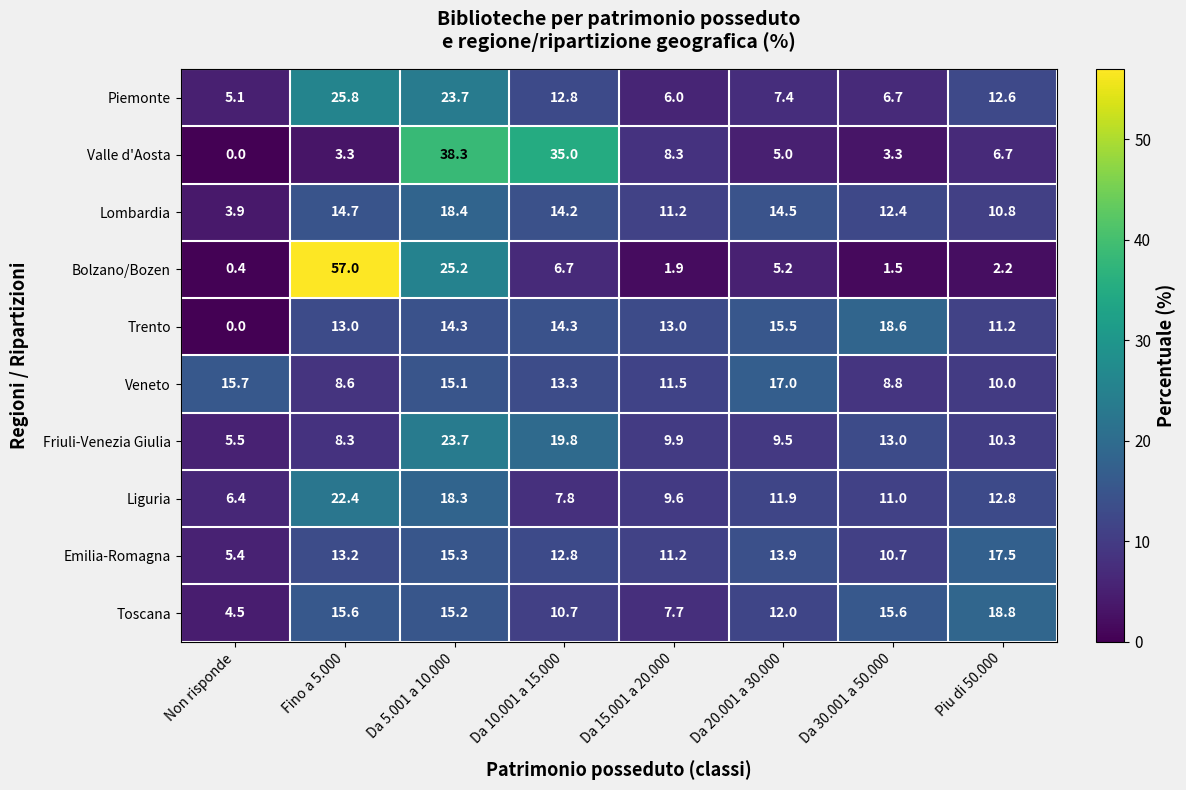

What is the average value of the Emilia-Romagna series?

12.5